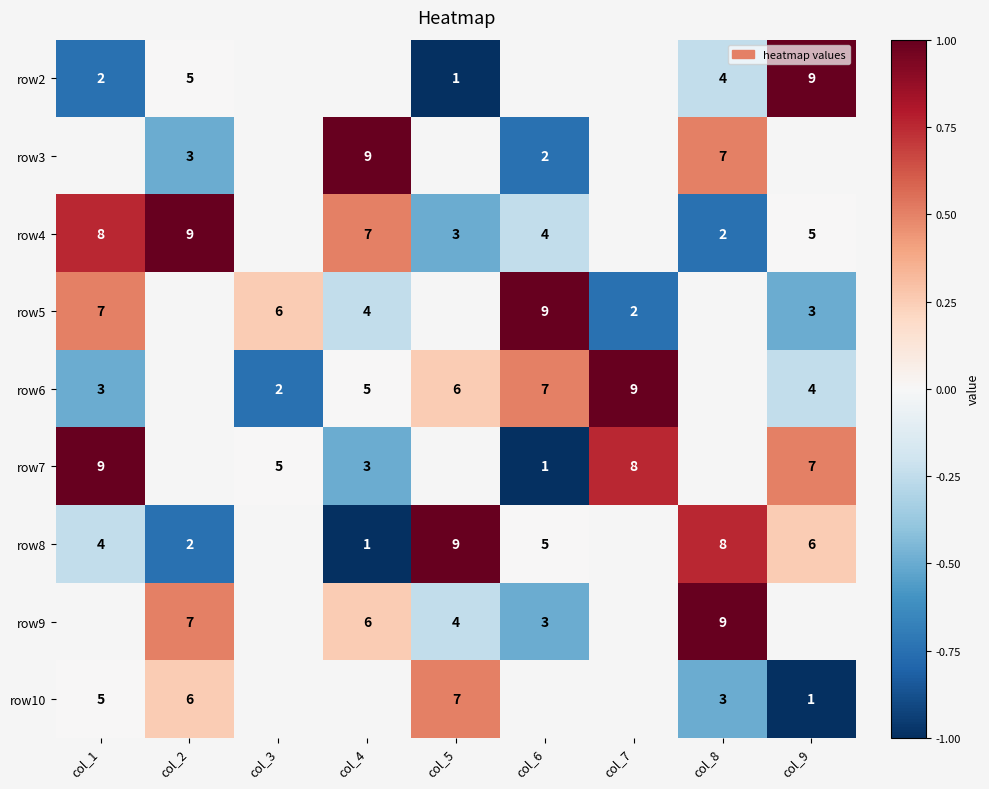

Is the value of row6 at col_4 greater than the value of row4 at col_1?

No